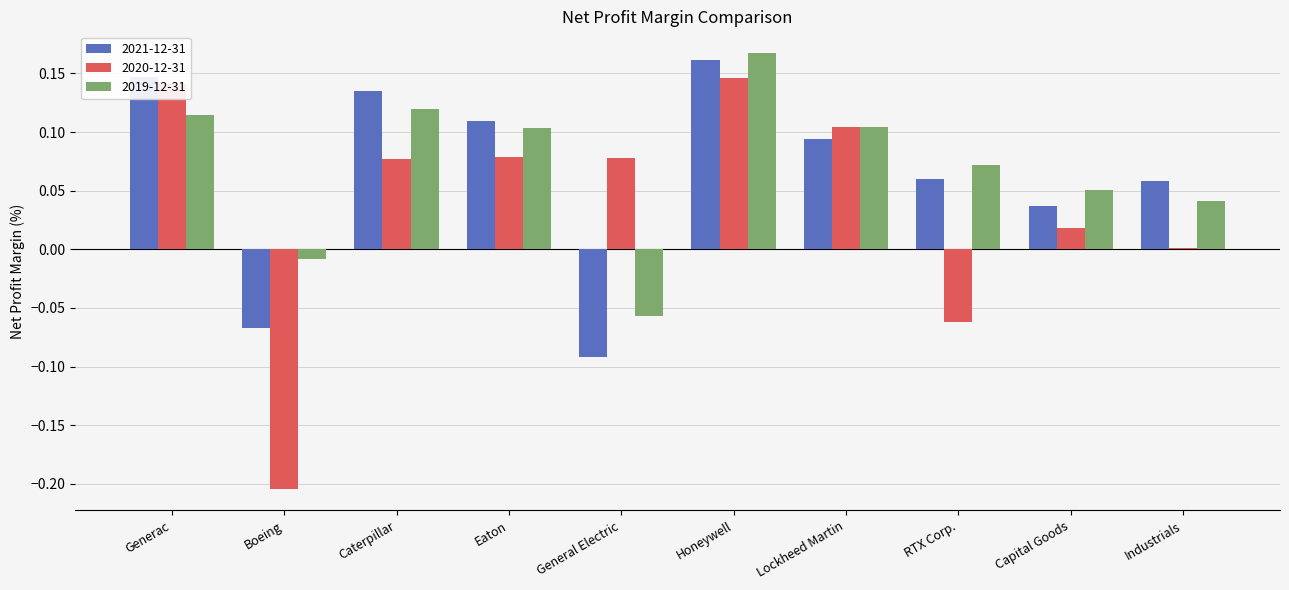

True or false: 2020-12-31 has a value of -0.0 at RTX Corp..

False